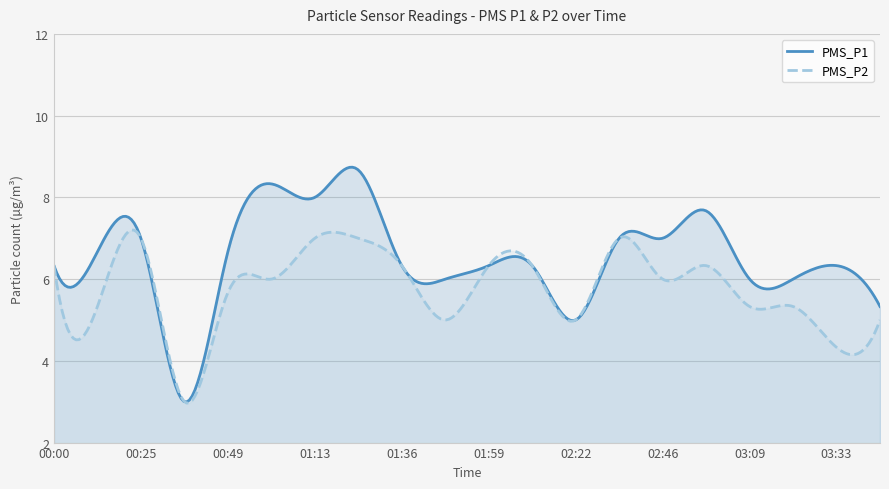

What is the sum of all PMS_P1 values?

1958.3